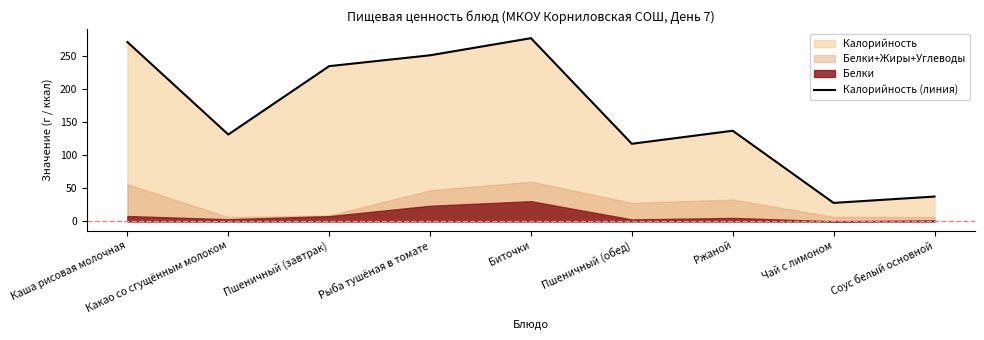

How many data points are less than 136?

4